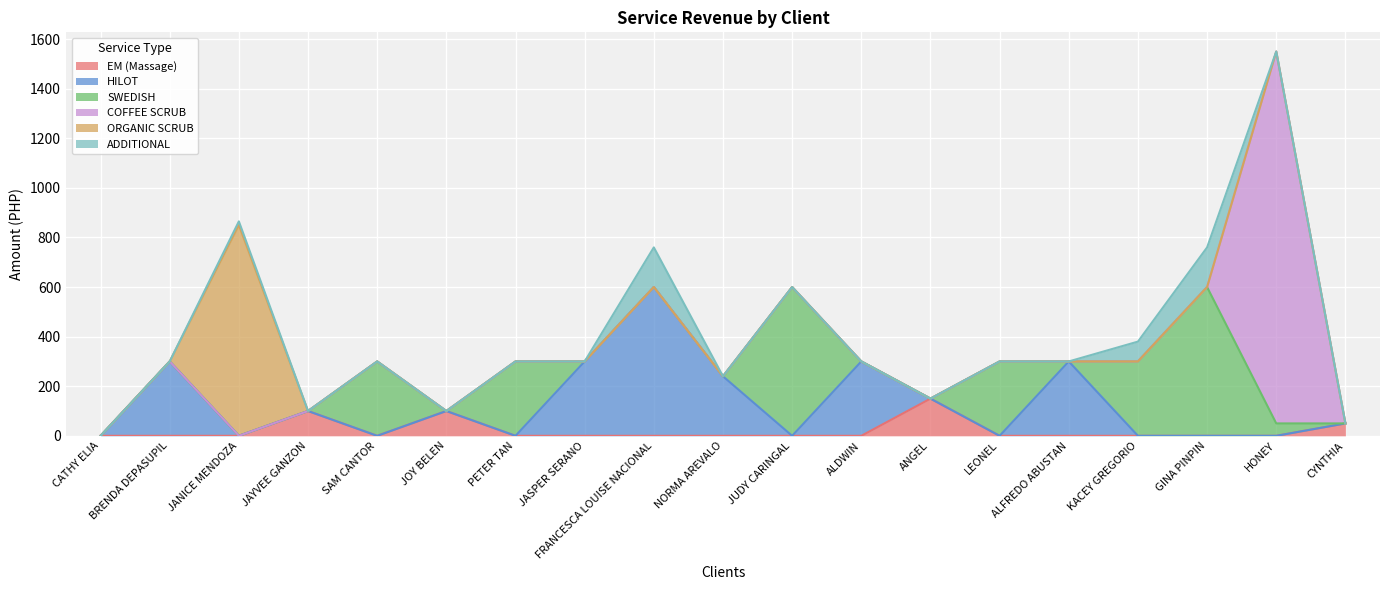

What position from the right is KACEY GREGORIO?

4